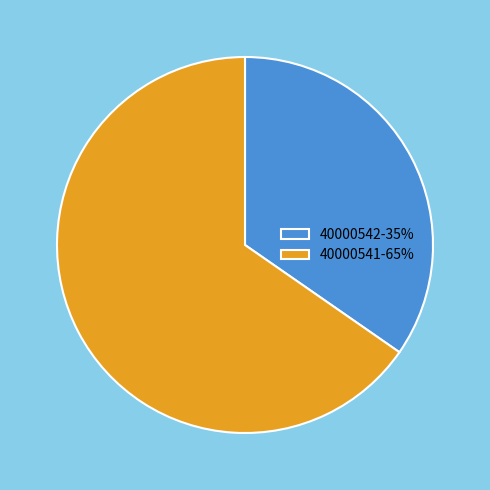

Is there any slice that represents more than half of the pie?

Yes